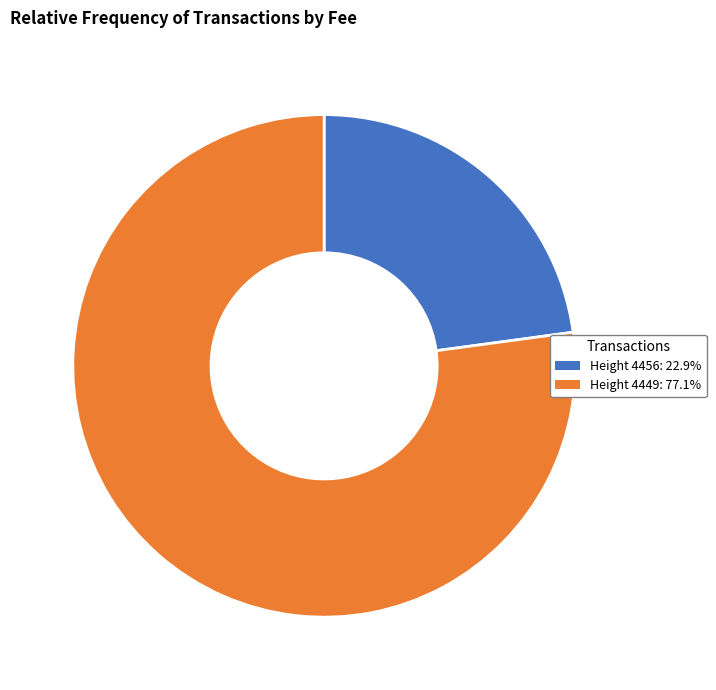

Does Height 4449: 77.1% account for over 50% of the chart?

Yes